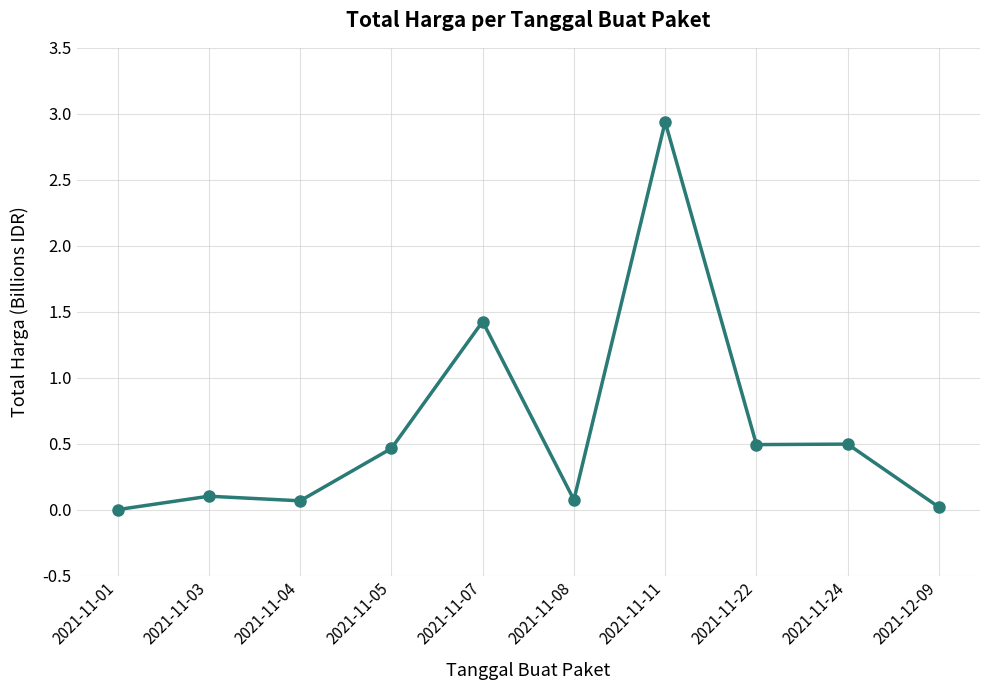

Is it true that the value at 2021-11-01 is 0.0?

True